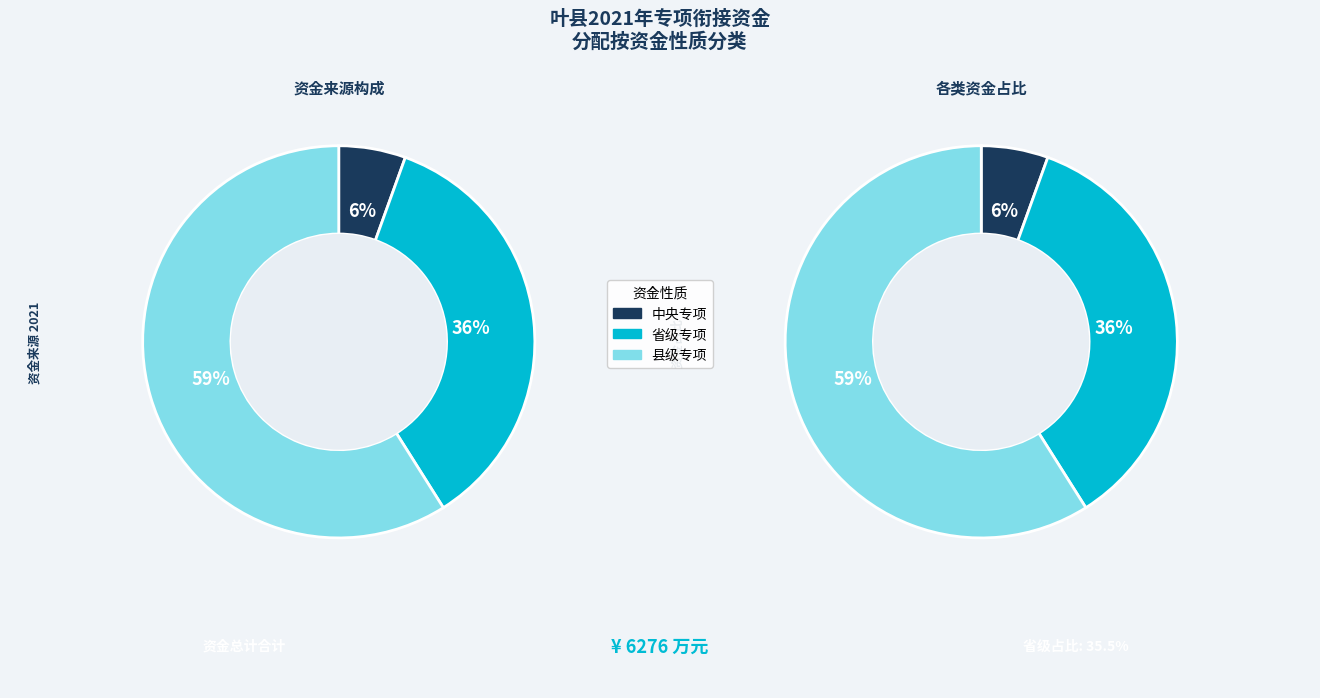

What portion of the pie excludes 省级专项?

64.5%